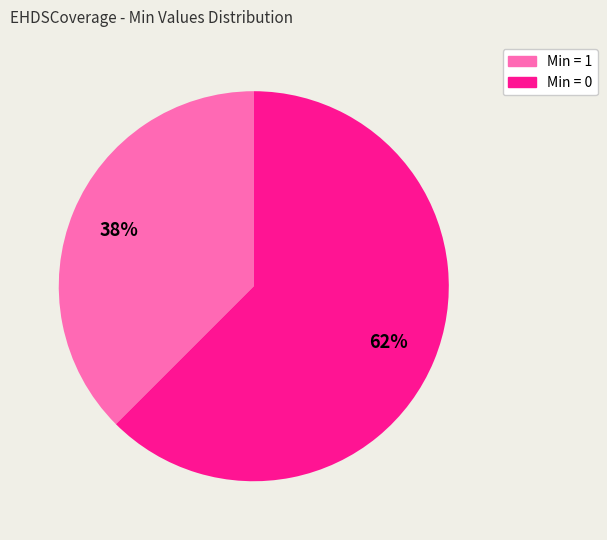

To the nearest percent, what is the average slice percentage?

50%